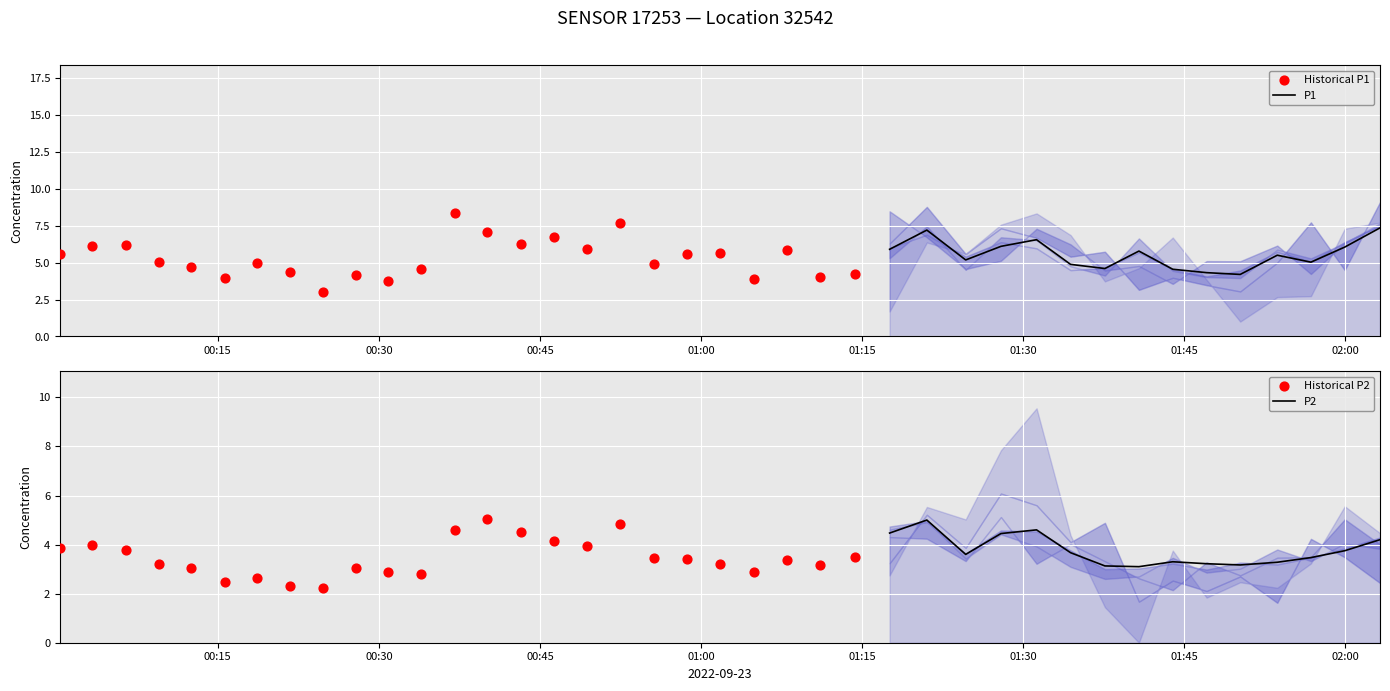

What is the total value across all series at 5?

6.4